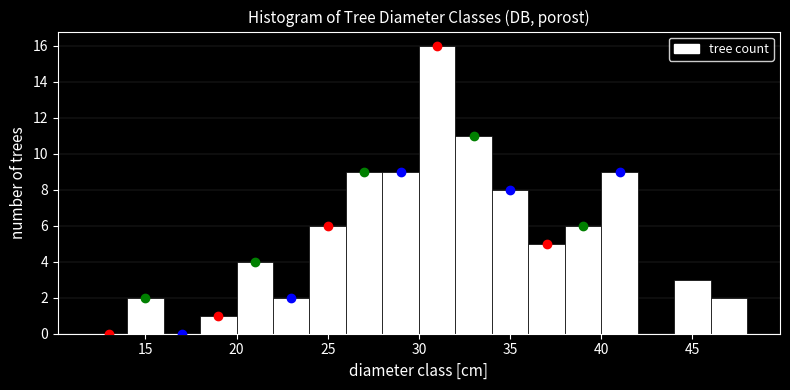

How tall is the bar that spans 34 to 36 on the x-axis? The values are not printed on the chart, so give them approximately, as read against the axis.

8